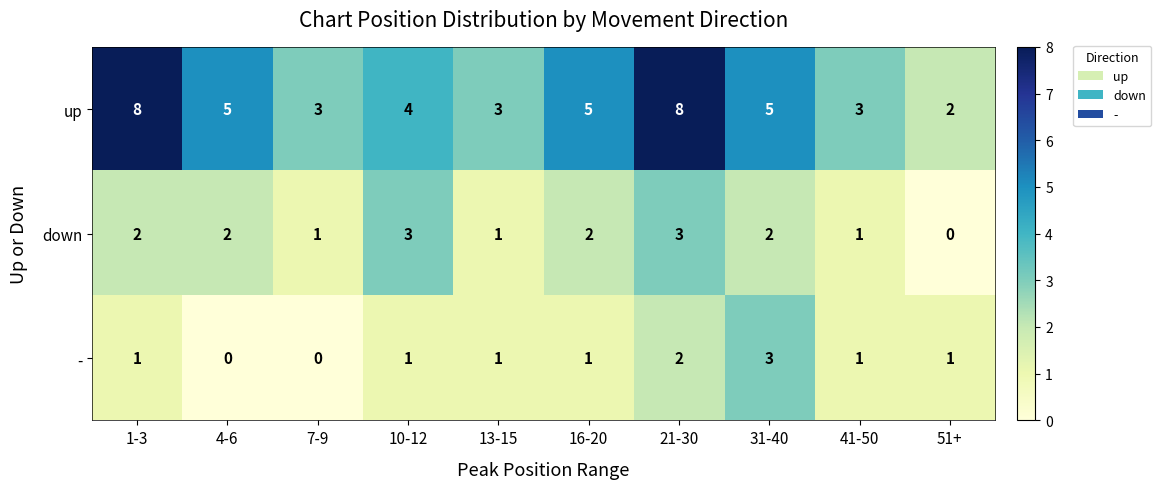

How many down values are between 1 and 2?

7